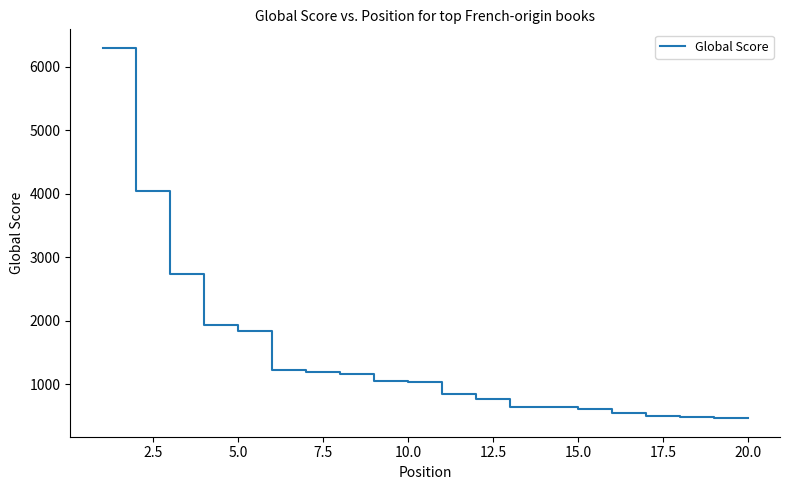

What is the greatest value displayed?

6295